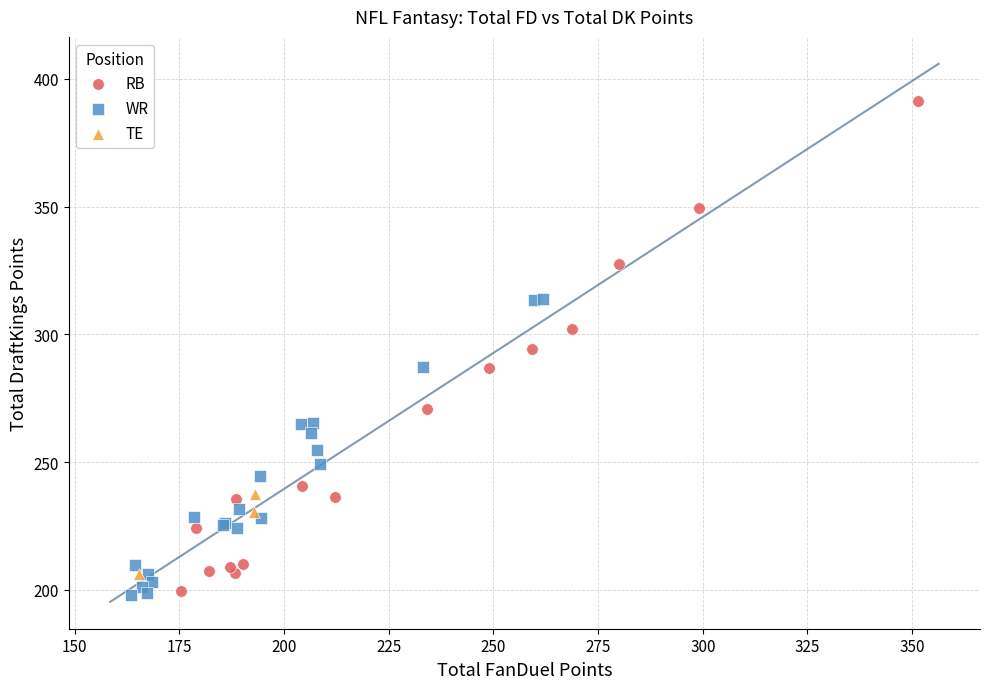

Which series has the largest Y range (max minus min)?

RB